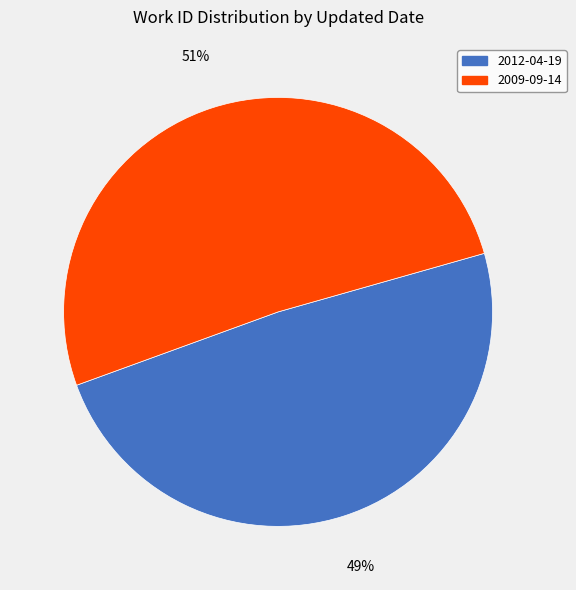

How many segments does this pie chart have?

2